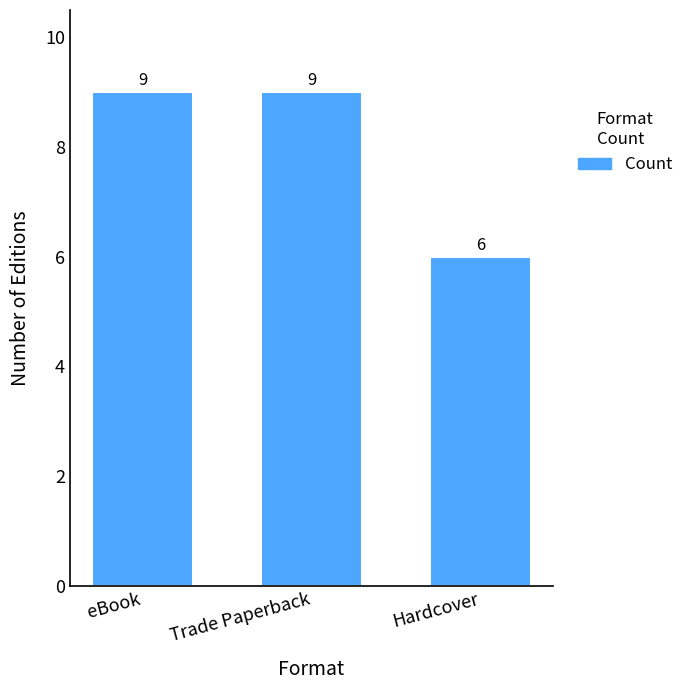

Approximately how many times larger is the value at Trade Paperback compared to eBook?

1.0